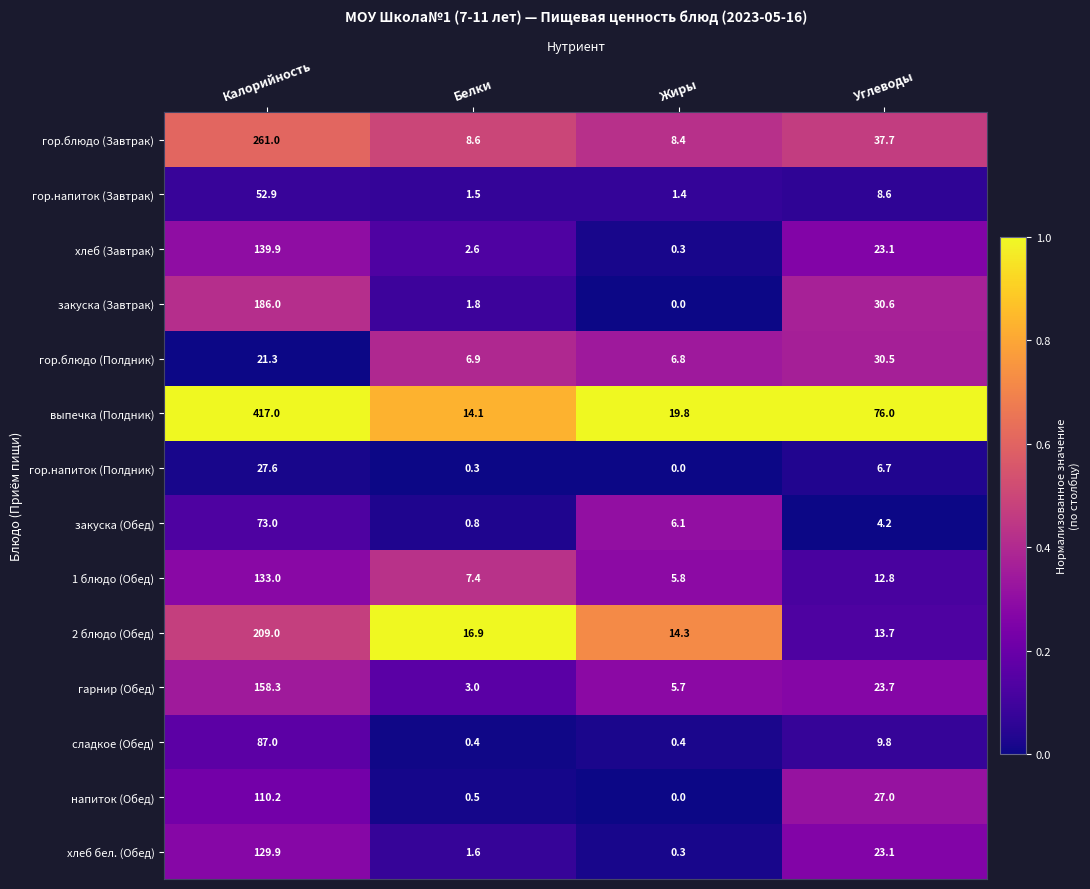

Is it true that гор.напиток (Полдник) equals 0.3 at Белки?

True